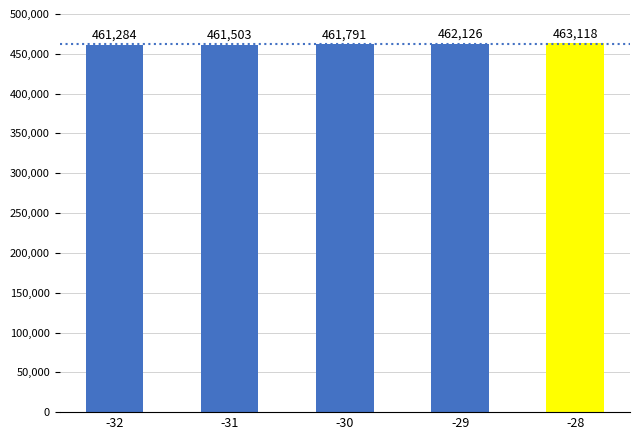

Rank the categories by value from lowest to highest.

-32, -31, -30, -29, -28